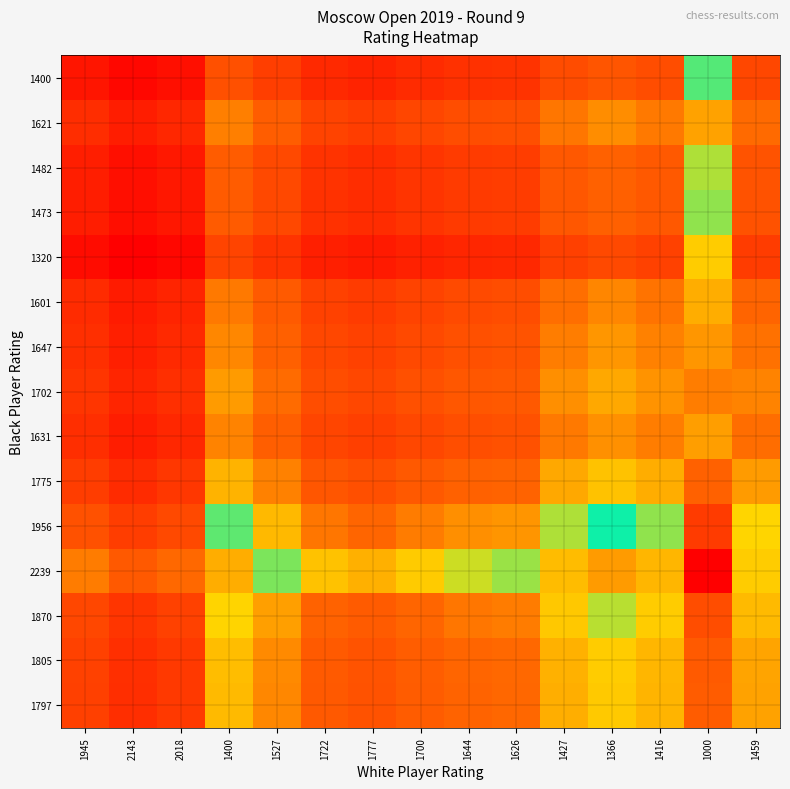

What is the total value across all series at 1527?

16.6